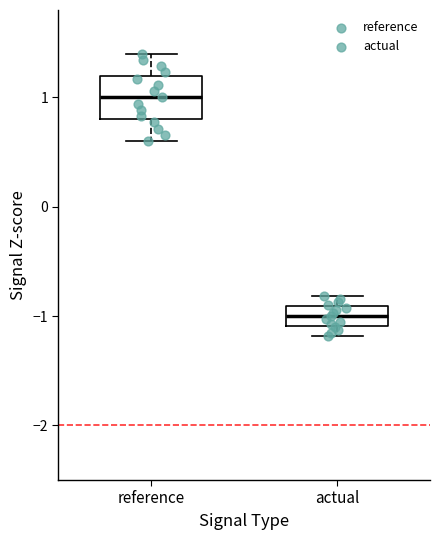

Reading left to right, read every box against the y-axis: the position of its median line, the range the box covers, and the ends of its whiskers. The values are not printed on the chart, so give them approximately, as read against the axis.

reference: median 1.0, box 0.8 to 1.2, whiskers 0.6 to 1.4
actual: median -1.0, box -1.1 to -0.9, whiskers -1.2 to -0.8